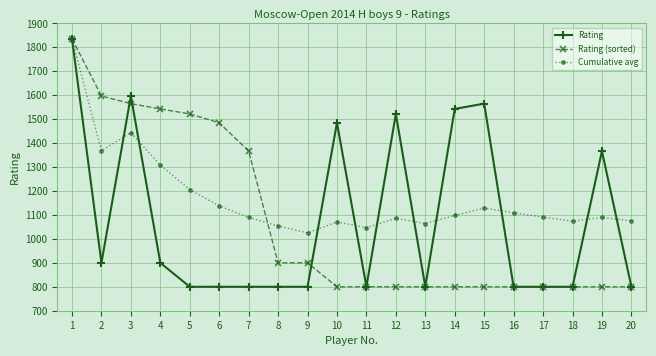

What are all the series names shown in the legend?

Rating, Rating (sorted), Cumulative avg